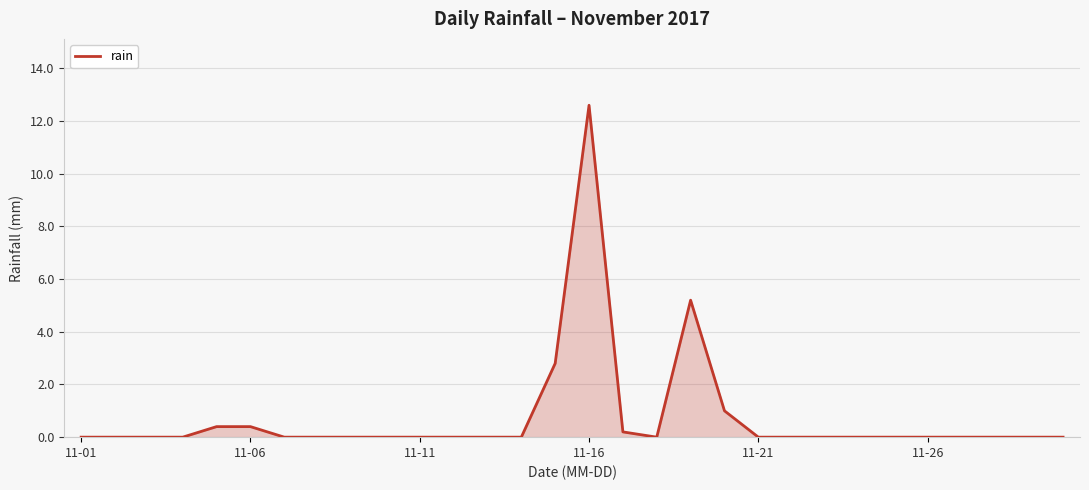

How many lines are shown in the chart?

1